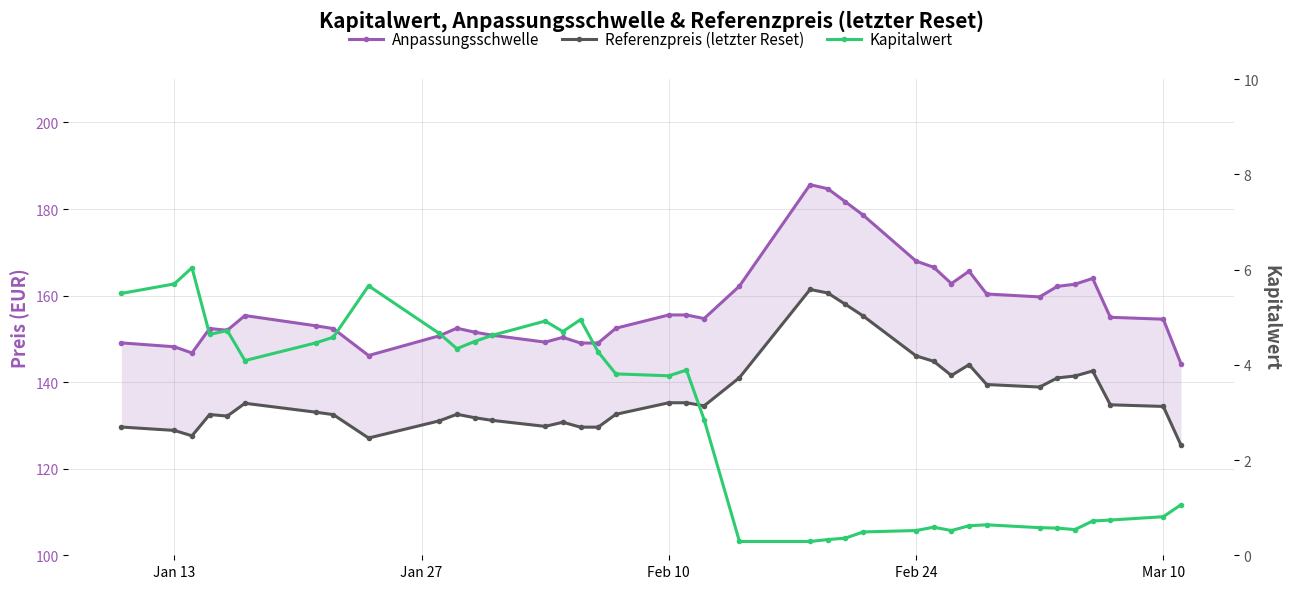

The value of Referenzpreis (letzter Reset) at 23 is 52.8. True or false?

False